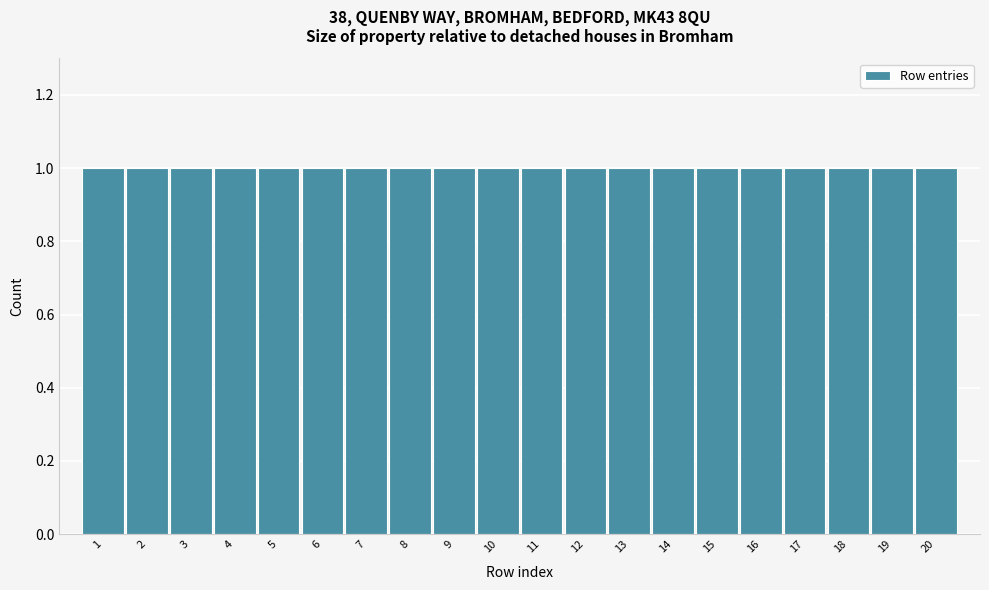

Reading left to right, transcribe this chart: for each bar, give the range it covers on the x-axis and its height. The values are not printed on the chart, so give them approximately, as read against the axis.

0.5 to 1.5: 1
1.5 to 2.5: 1
2.5 to 3.5: 1
3.5 to 4.5: 1
4.5 to 5.5: 1
5.5 to 6.5: 1
6.5 to 7.5: 1
7.5 to 8.5: 1
8.5 to 9.5: 1
9.5 to 10.5: 1
10.5 to 11.5: 1
11.5 to 12.5: 1
12.5 to 13.5: 1
13.5 to 14.5: 1
14.5 to 15.5: 1
15.5 to 16.5: 1
16.5 to 17.5: 1
17.5 to 18.5: 1
18.5 to 19.5: 1
19.5 to 20.5: 1